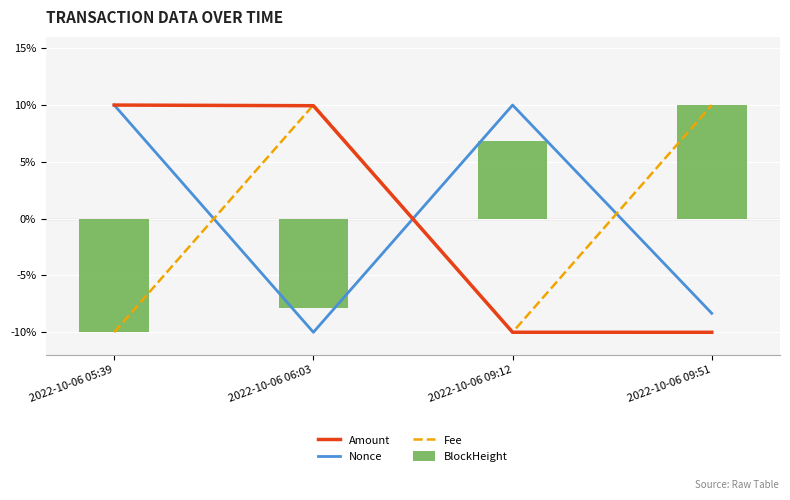

At which label is Amount closest to 0?

2022-10-06 06:03